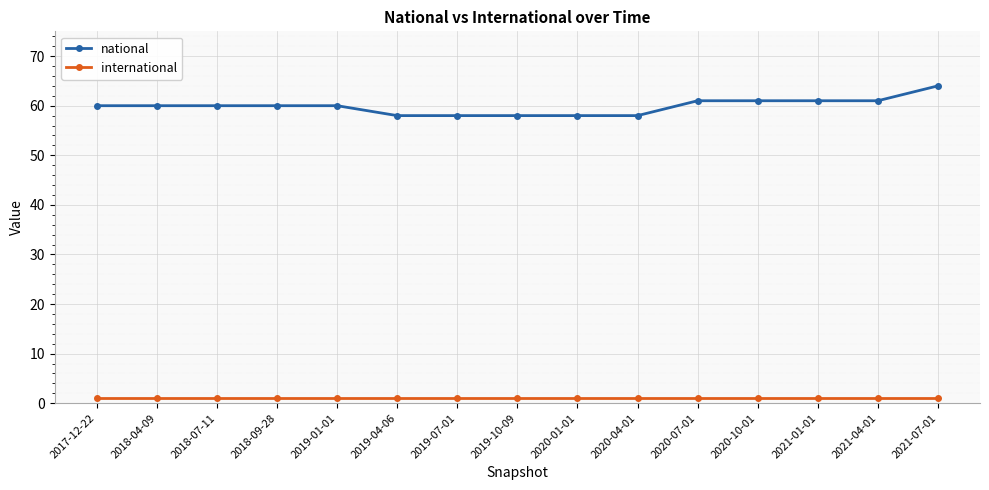

True or false: national and international cross at least once.

False